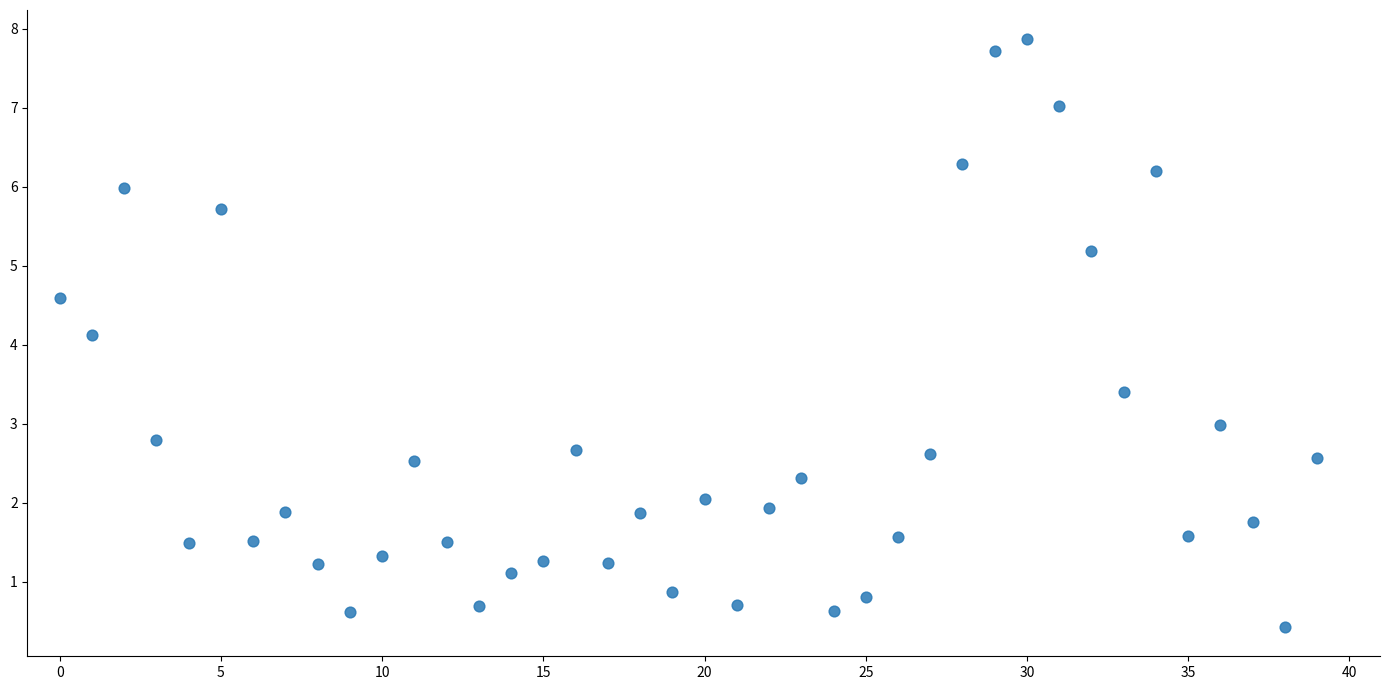

What is the range of Y values (max minus min)?

7.4